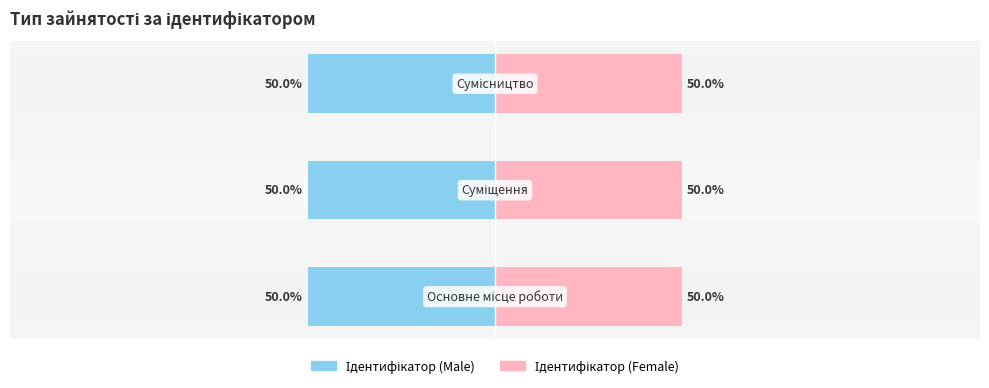

Is the value of Ідентифікатор (Female) at Сумісництво greater than the value of Ідентифікатор (Male) at Сумісництво?

No